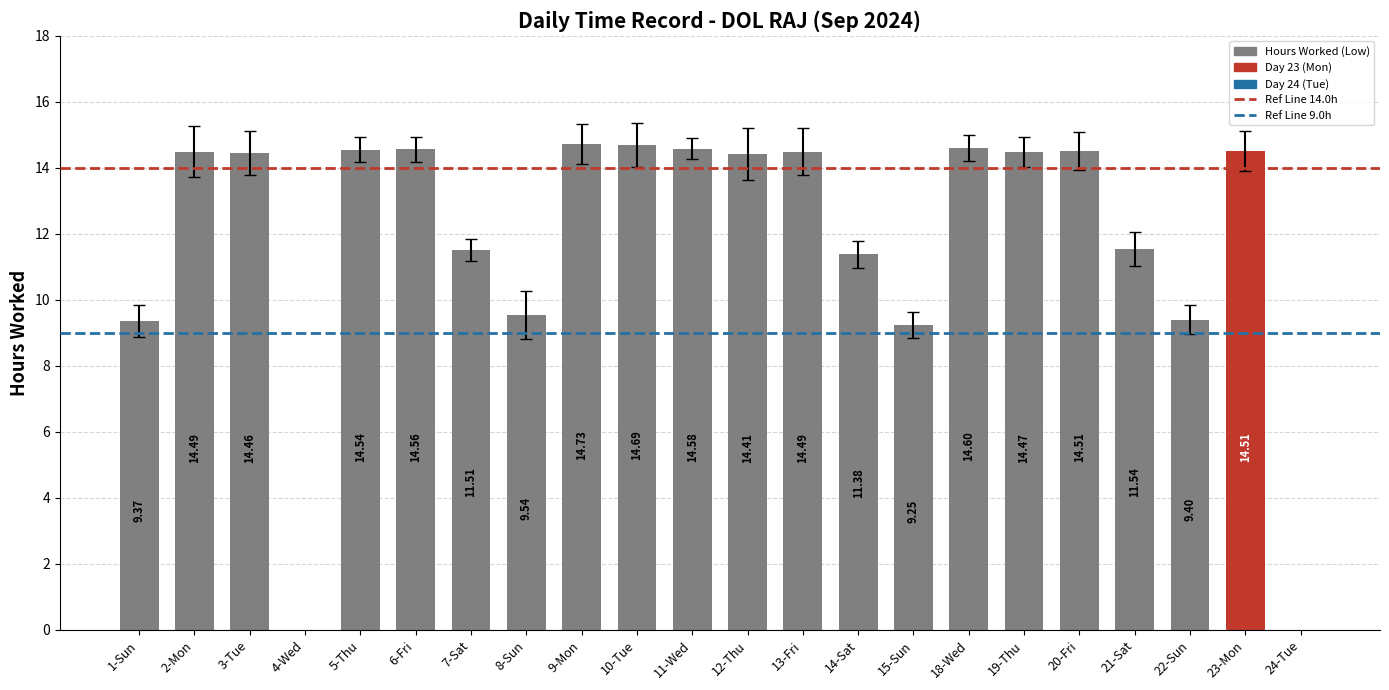

Which has a higher value, 18-Wed or 9-Mon?

9-Mon